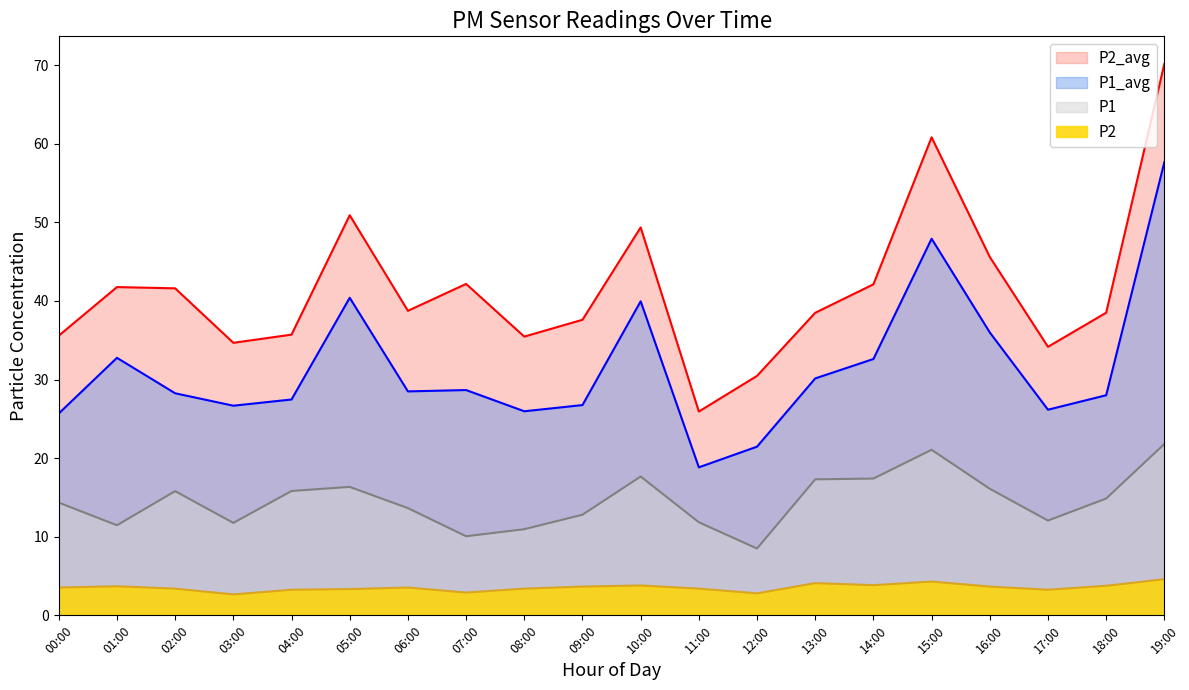

At how many categories does at least one series exceed 3?

20